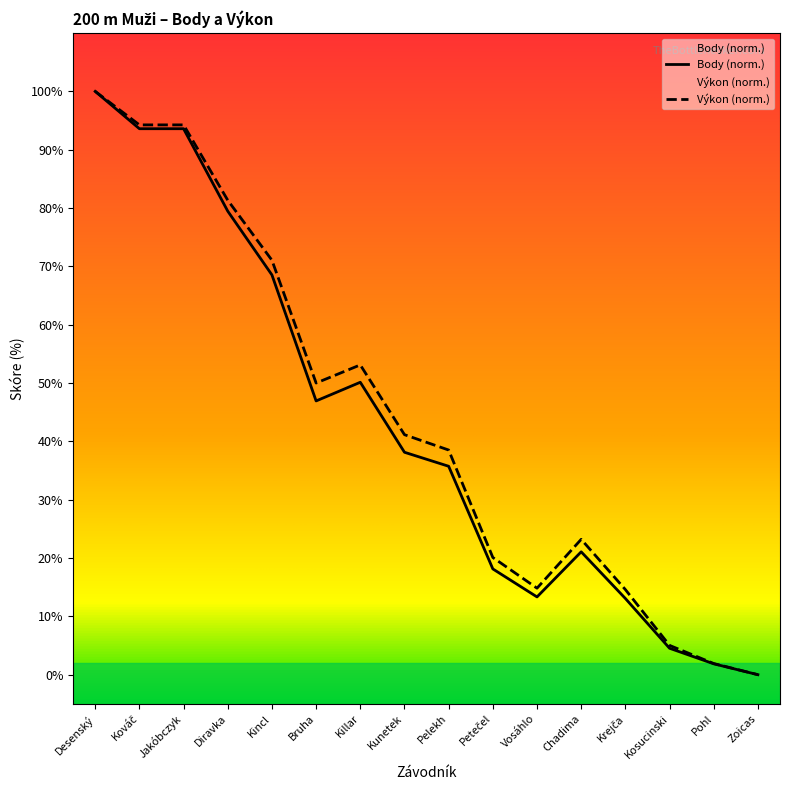

What is the difference between the Výkon values at Diravka and Zoicas?

81.3